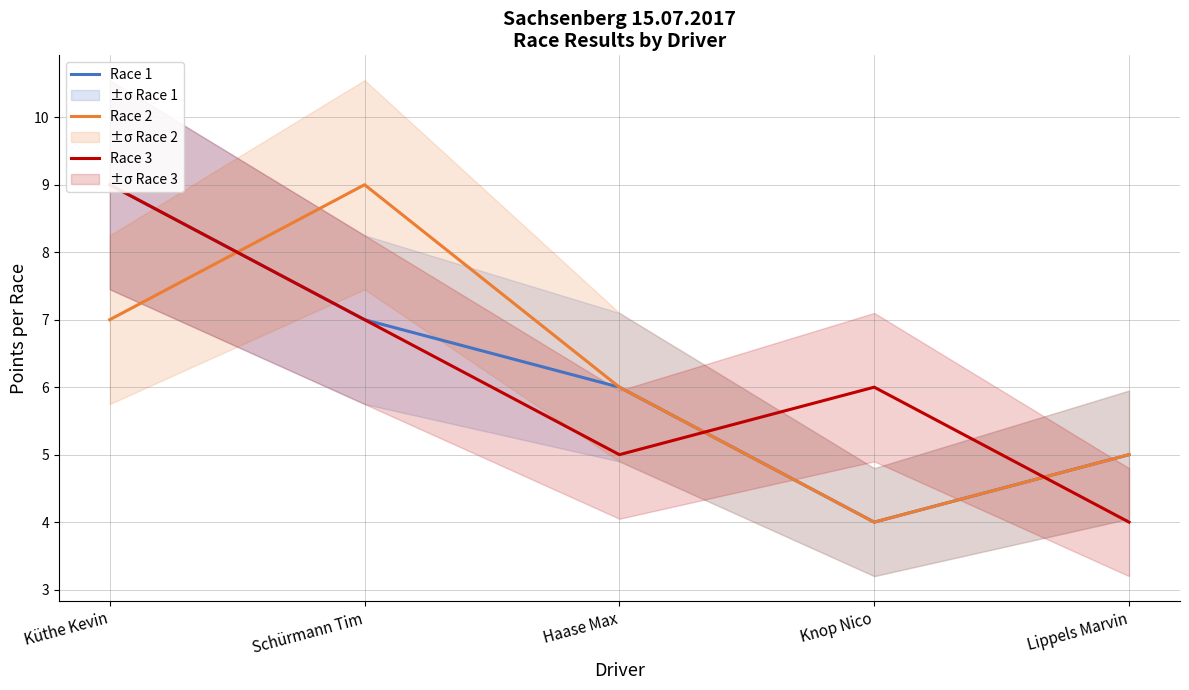

What is the approximate value of Race 3 at Lippels Marvin?

4